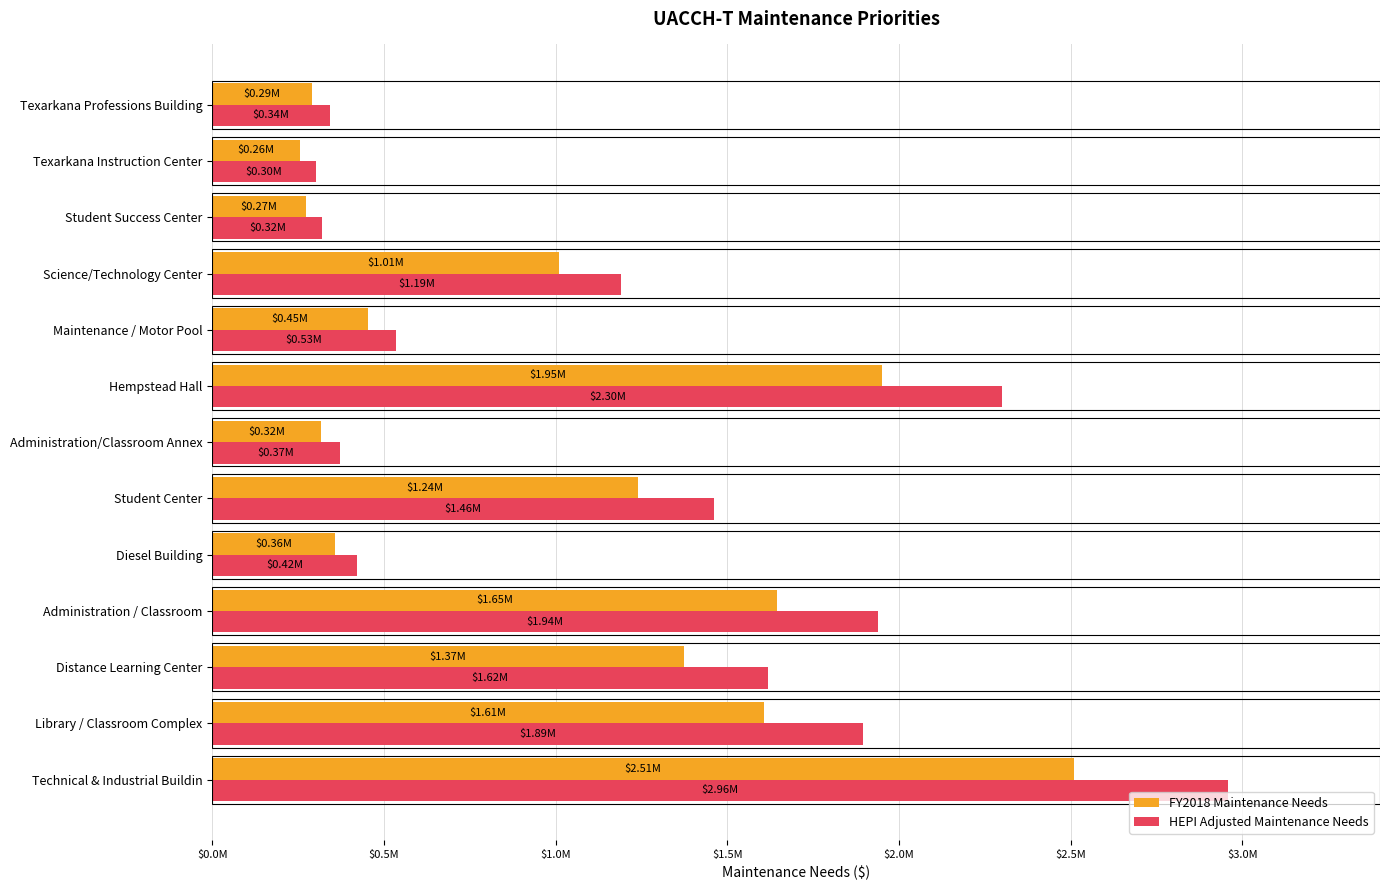

What is the difference between the maximum and minimum values in the HEPI Adjusted Maintenance Needs series?

2655950.7